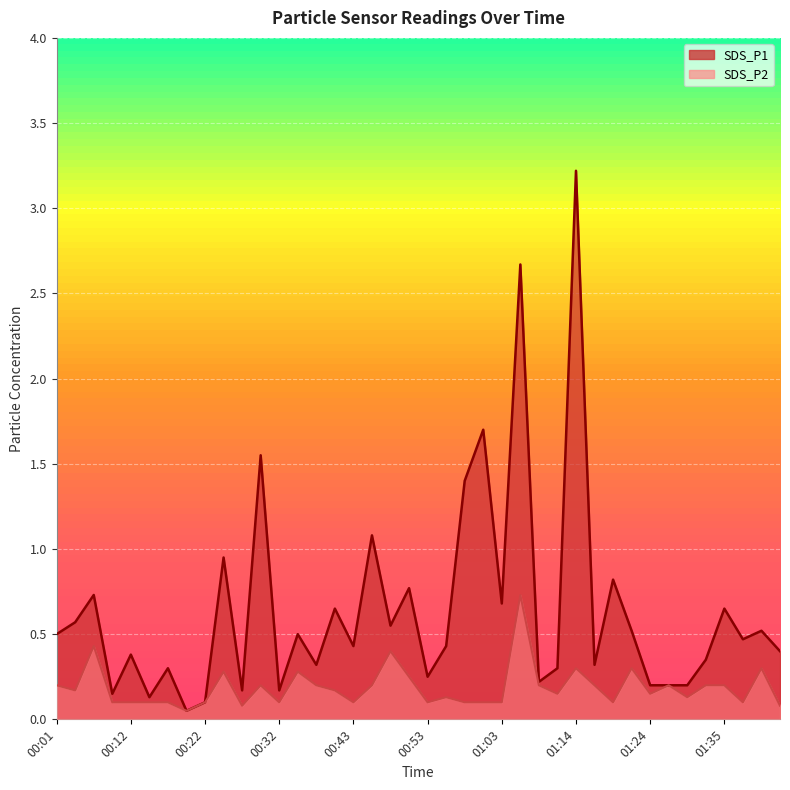

What is the difference between the second highest and second lowest values in the SDS_P2 series?

0.3